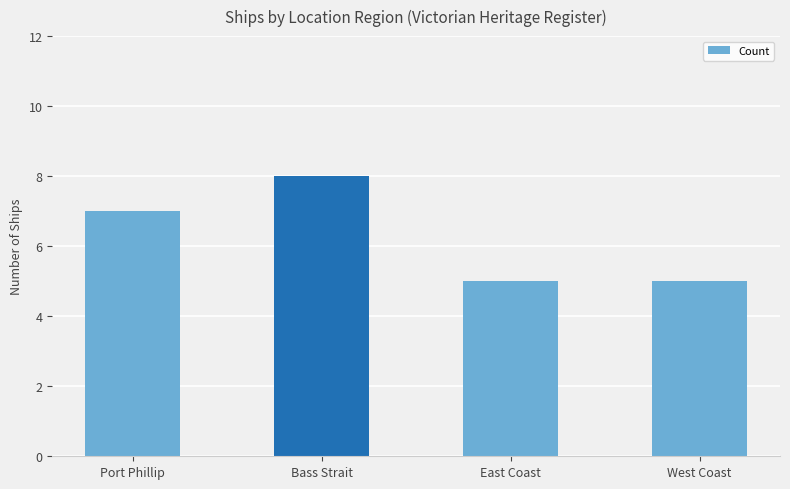

Between Bass Strait and Port Phillip, which is larger?

Bass Strait